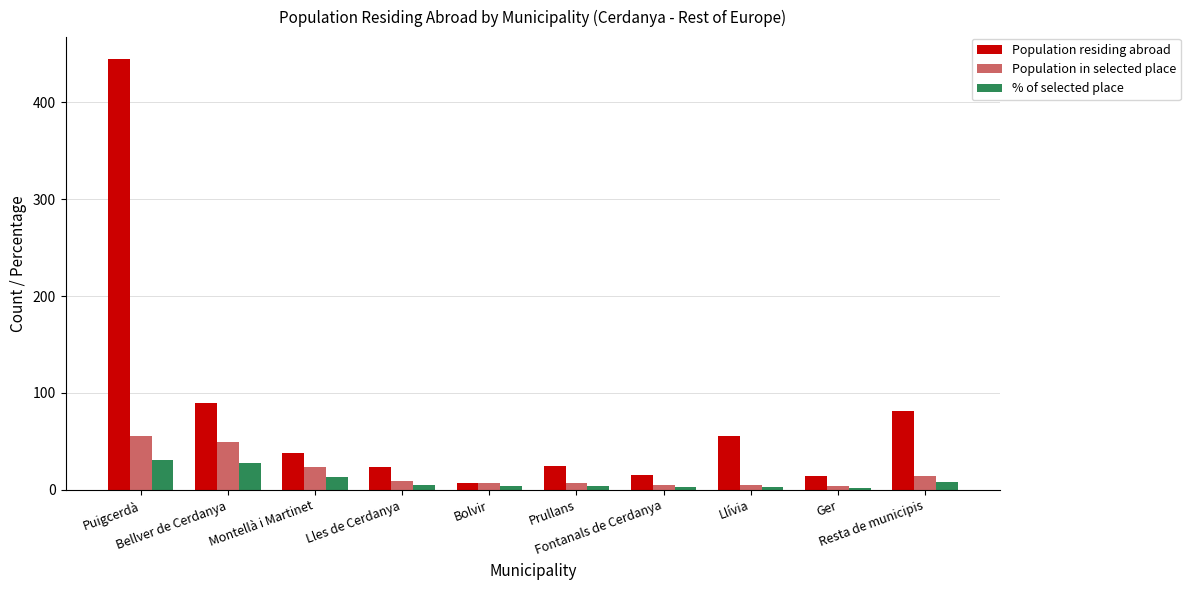

How many values in the Population residing abroad series are below 38?

5